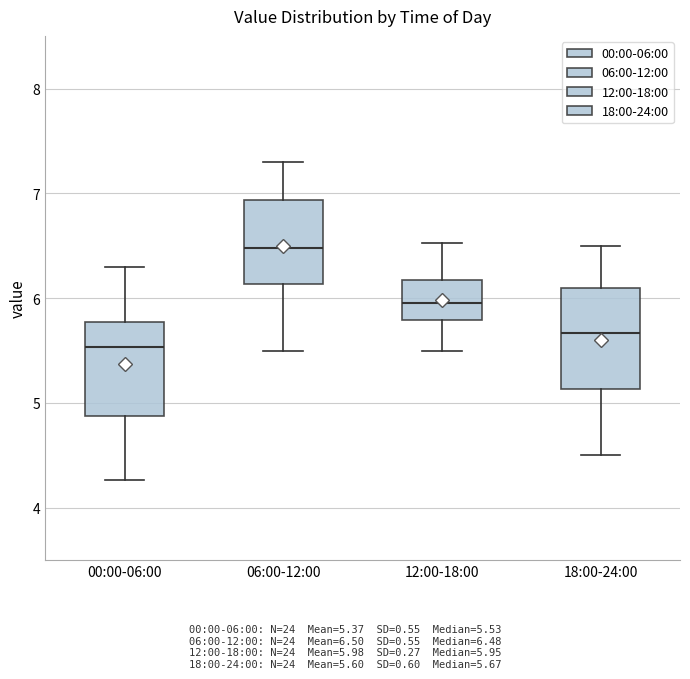

Where does the lower whisker of the box for 12:00-18:00 end on the y-axis? The values are not printed on the chart, so give them approximately, as read against the axis.

5.5